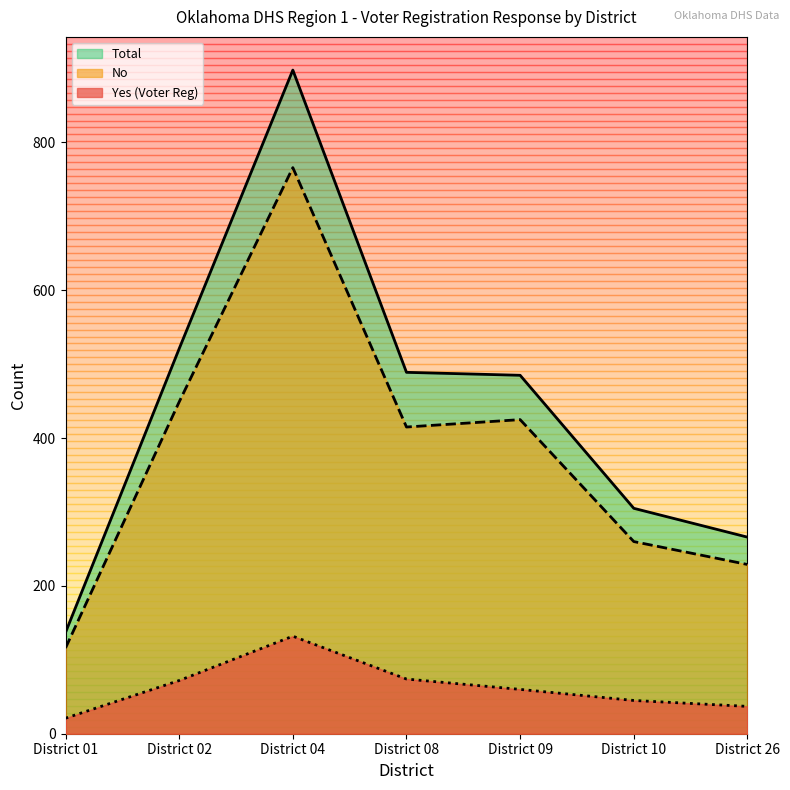

Reading left to right, list all the values displayed in this chart.

Yes (Voter Reg): 21	72	132	74	60	45	37
No: 116	449	766	415	425	260	229
Total: 137	521	898	489	485	305	266